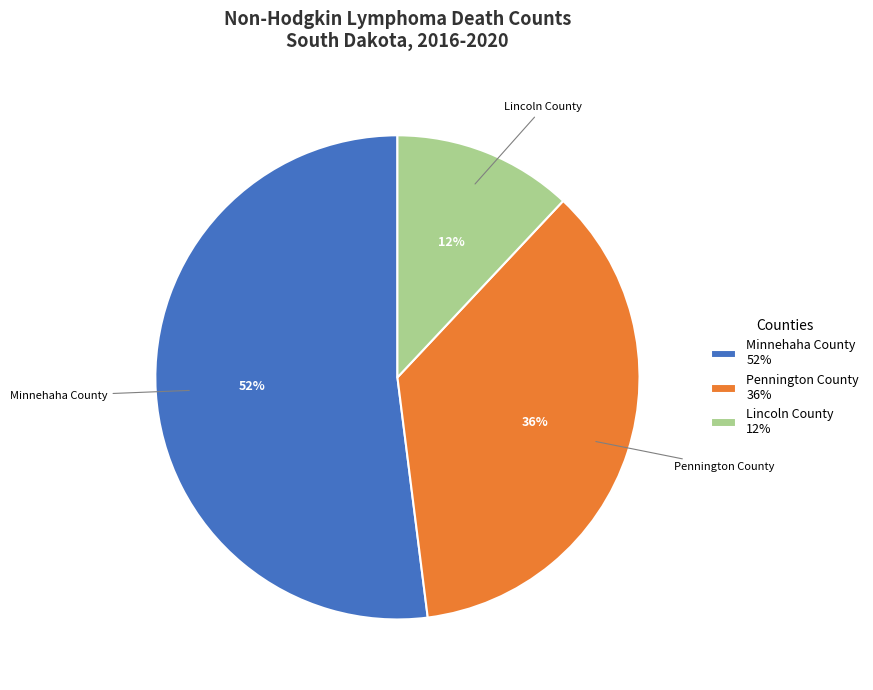

How many slices are in this pie chart?

3